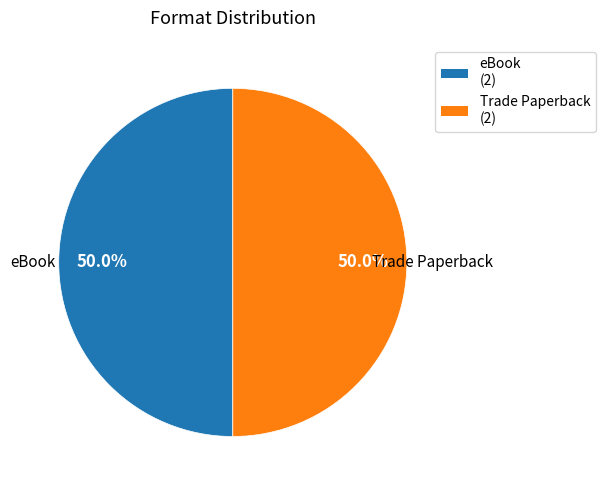

What is the total percentage of eBook (2) and Trade Paperback (2)?

100.0%